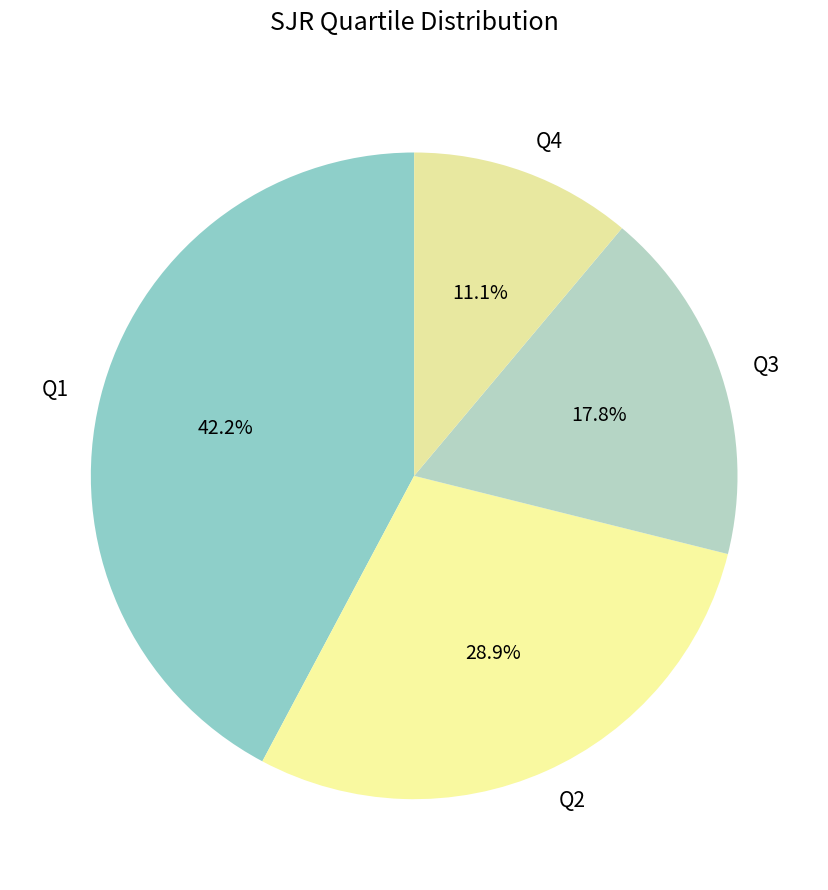

Which category has the biggest portion of the pie?

Q1